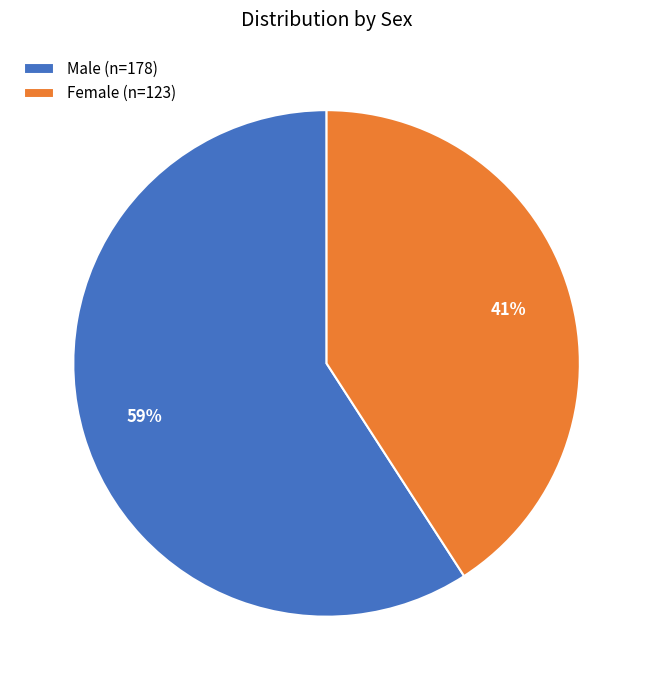

Is there a majority slice in this chart?

Yes